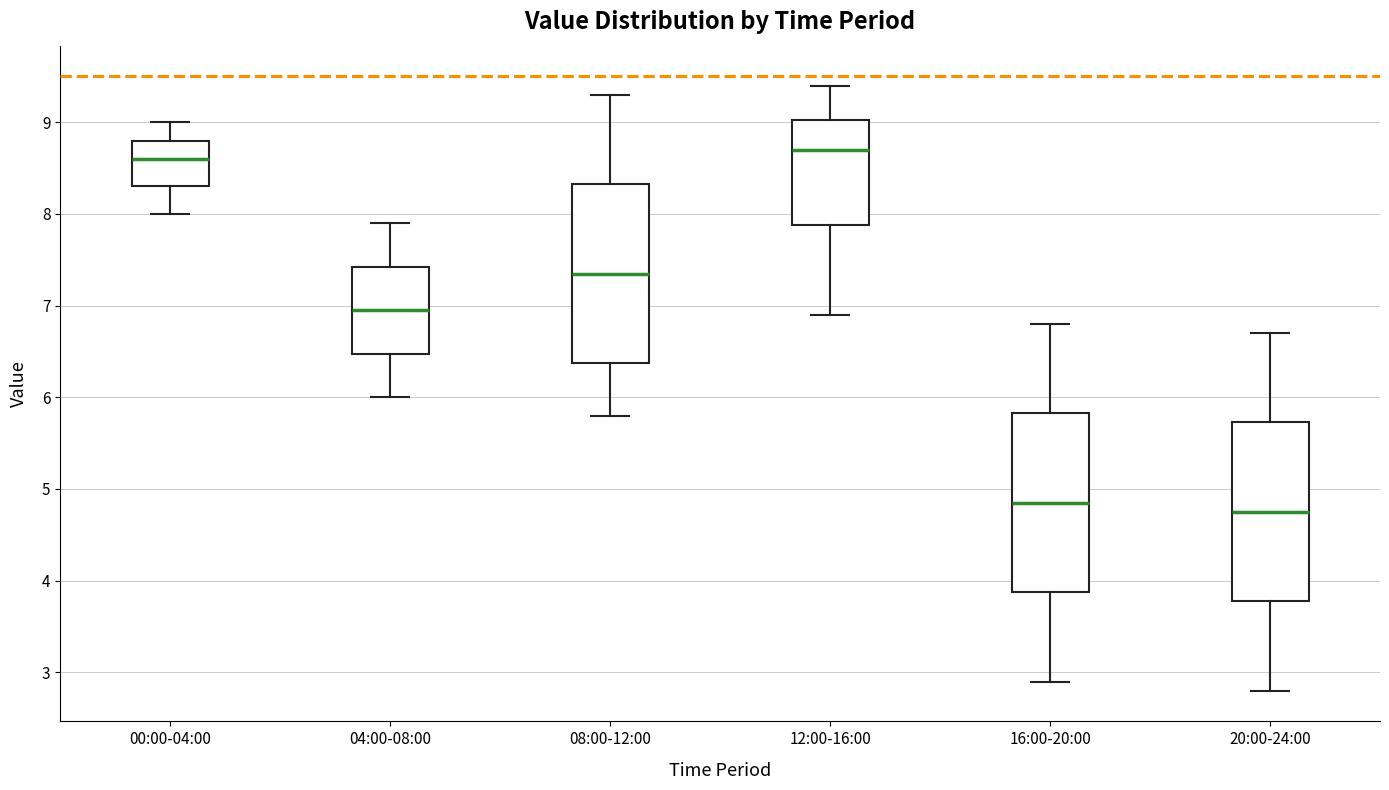

Reading left to right, transcribe this box plot: for each box, give where its median line is, the range the box spans, and where its two whiskers end, as read against the y-axis. The values are not printed on the chart, so give them approximately, as read against the axis.

00:00-04:00: median 8.6, box 8.3 to 8.8, whiskers 8.0 to 9.0
04:00-08:00: median 7.0, box 6.5 to 7.4, whiskers 6.0 to 7.9
08:00-12:00: median 7.4, box 6.4 to 8.3, whiskers 5.8 to 9.3
12:00-16:00: median 8.7, box 7.9 to 9.0, whiskers 6.9 to 9.4
16:00-20:00: median 4.9, box 3.9 to 5.8, whiskers 2.9 to 6.8
20:00-24:00: median 4.8, box 3.8 to 5.7, whiskers 2.8 to 6.7